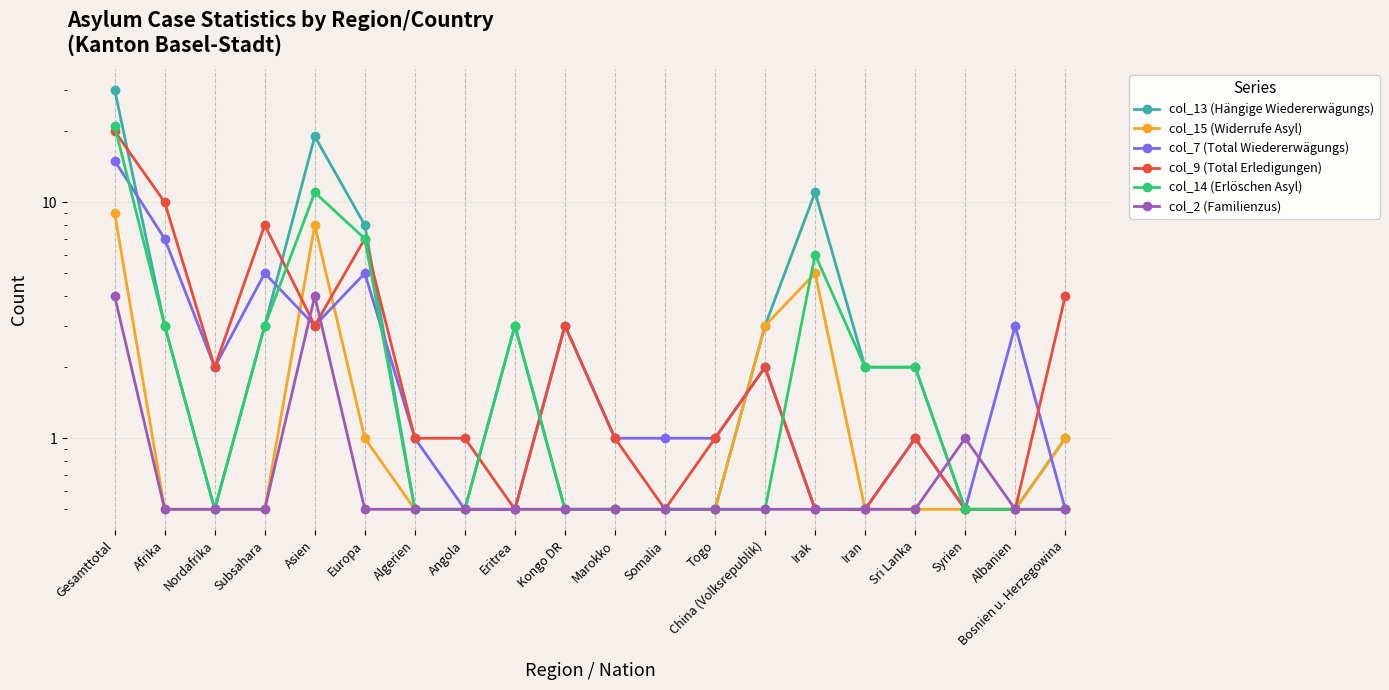

Which has a higher value, Iran or Gesamttotal?

Gesamttotal